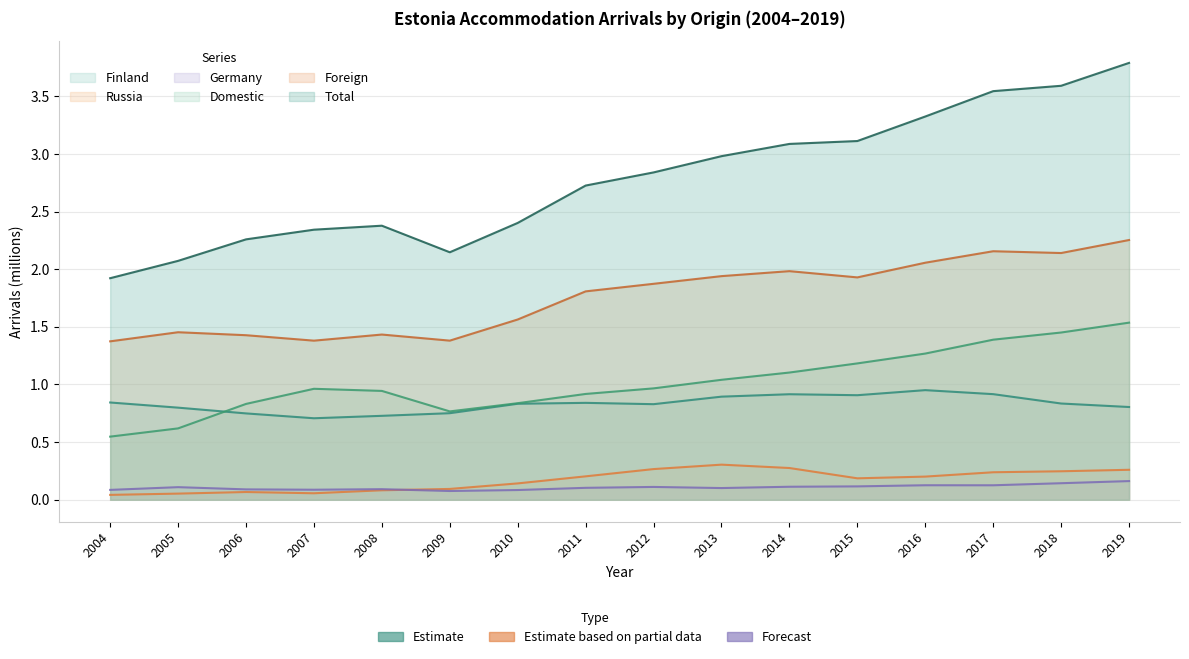

Is it true that Germany equals 0.1 at 2007?

True